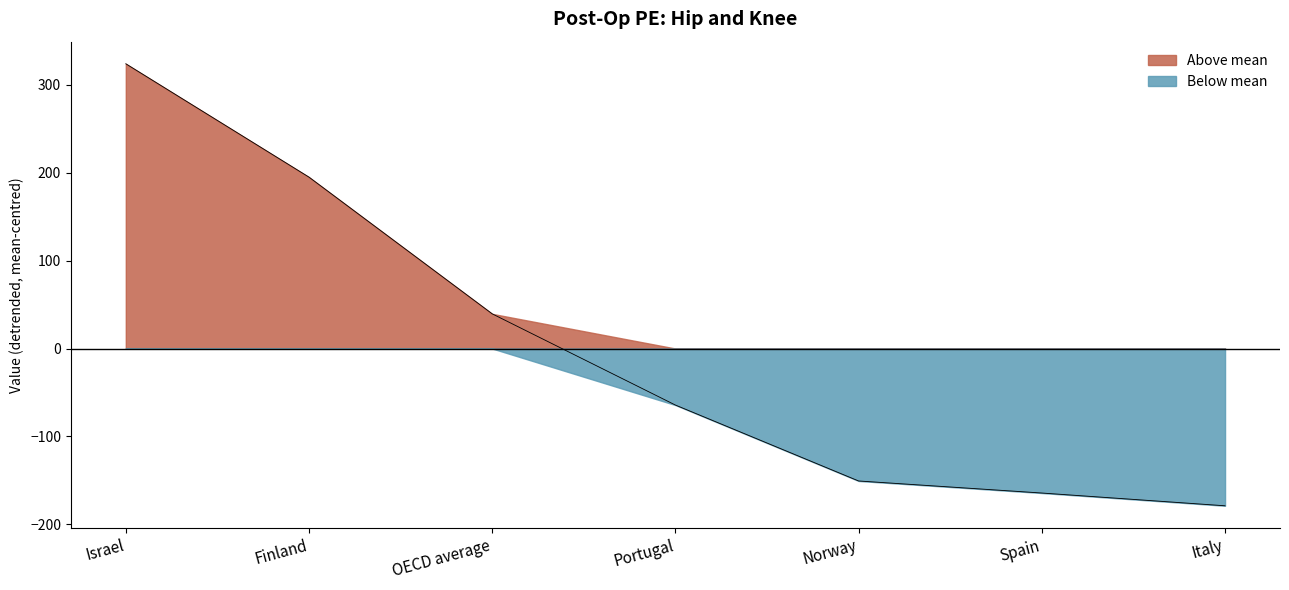

Is it true that the value at Italy is -178.8?

True